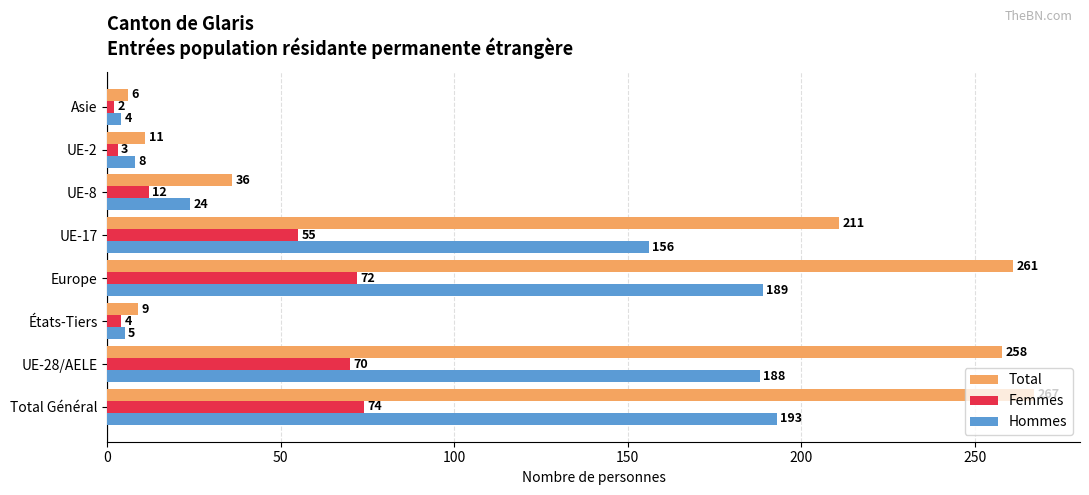

What is the highest value of the Femmes series?

74